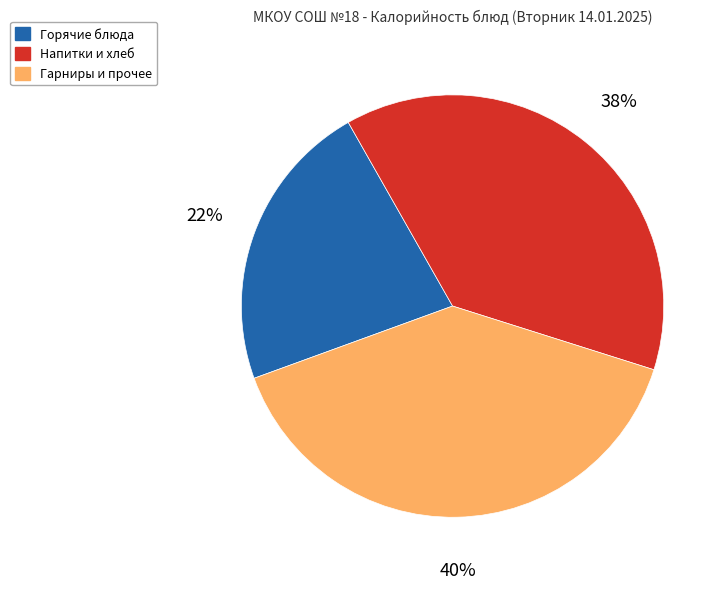

To the nearest percent, what is the combined percentage of Горячие блюда and Напитки и хлеб?

60%